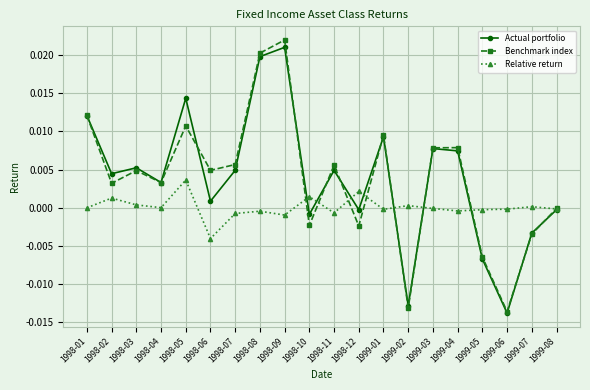

Where does the Benchmark index series first go above 0?

1998-01